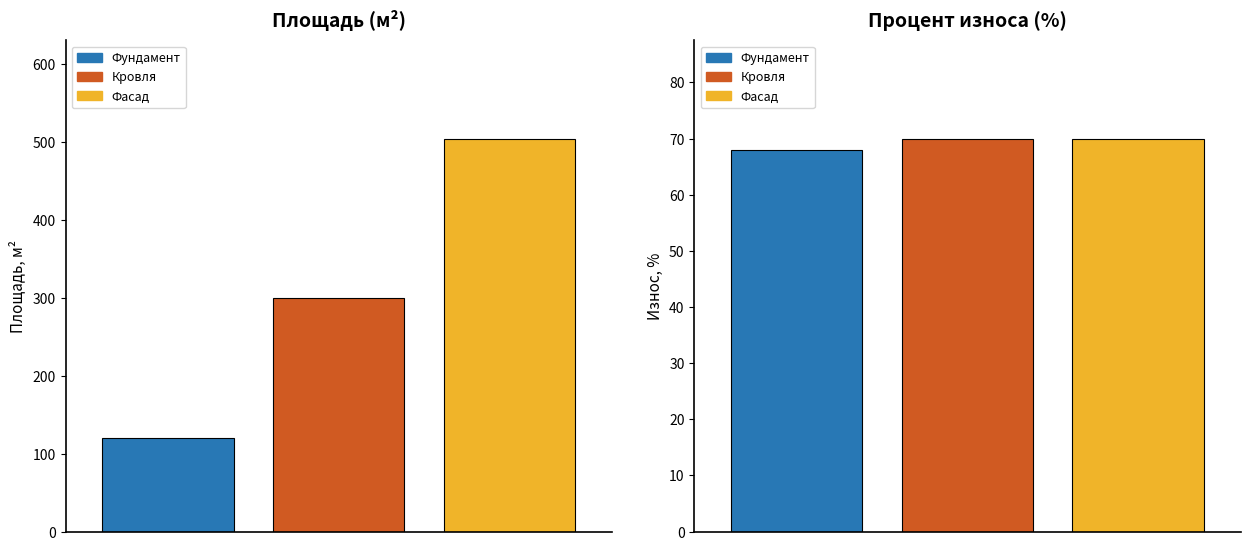

Reading right to left, what are all the values shown in this chart?

Площадь (м2): Фасад=504	Кровля=300	Фундамент=120
Процент износа (%): Фасад=70	Кровля=70	Фундамент=68